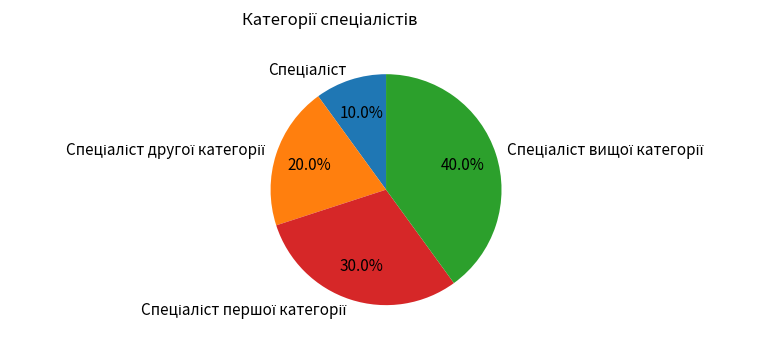

Does any single category account for the majority?

No